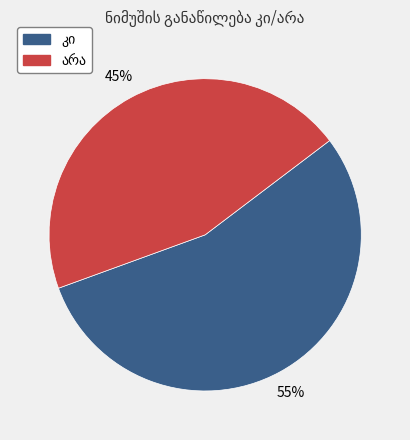

Does any single category account for the majority?

Yes